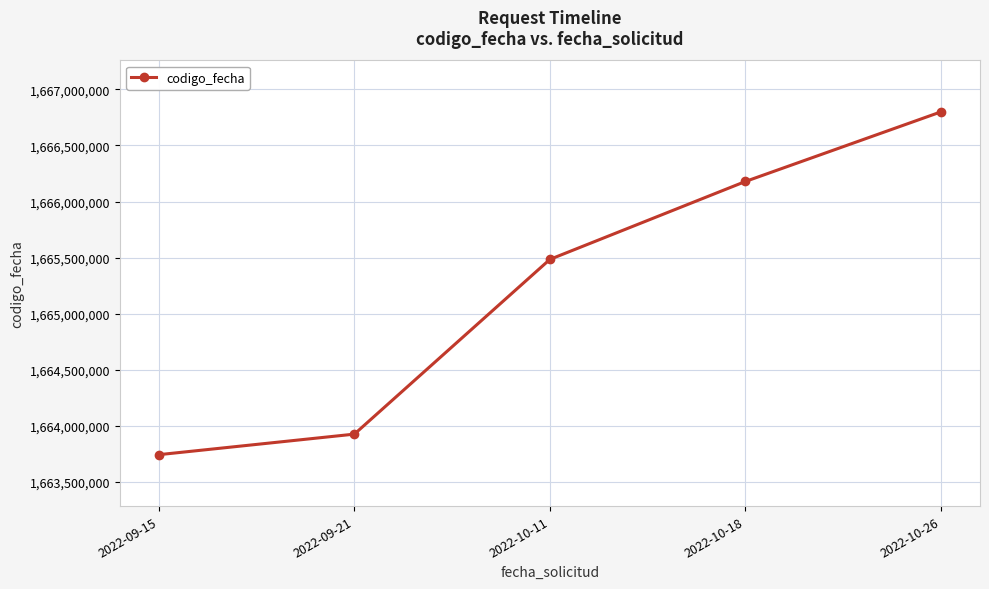

What is the average value?

1665226843